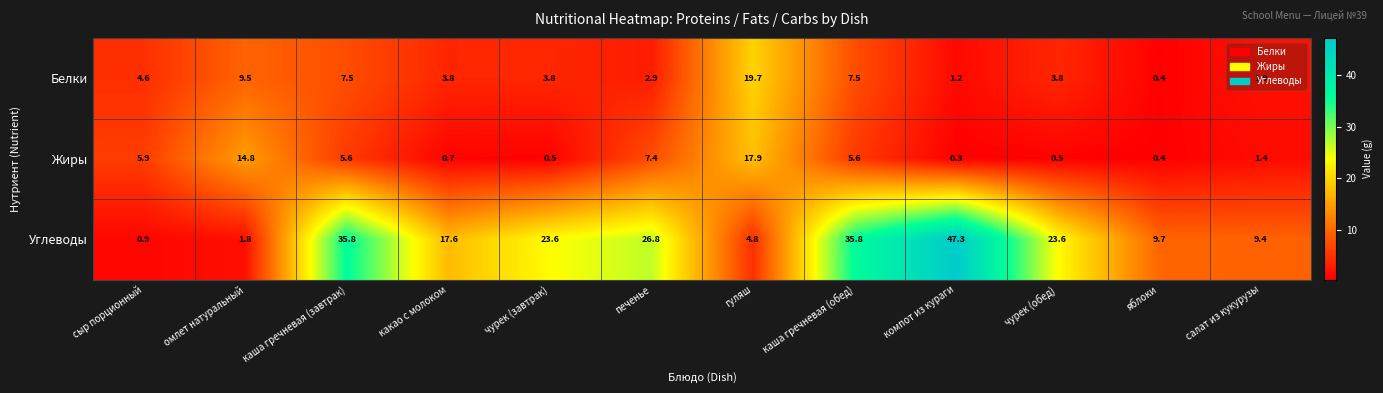

The Жиры series shows 9.4 at омлет натуральный. True or false?

False